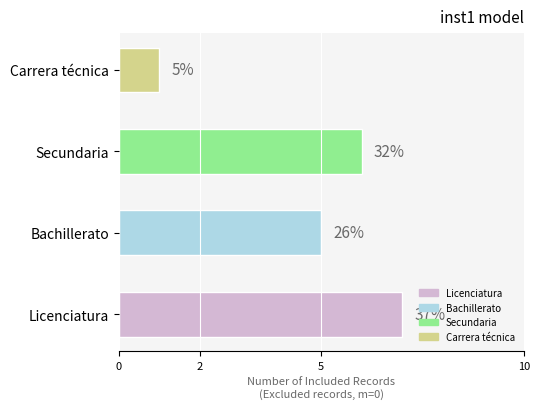

Are the bars horizontal?

Yes